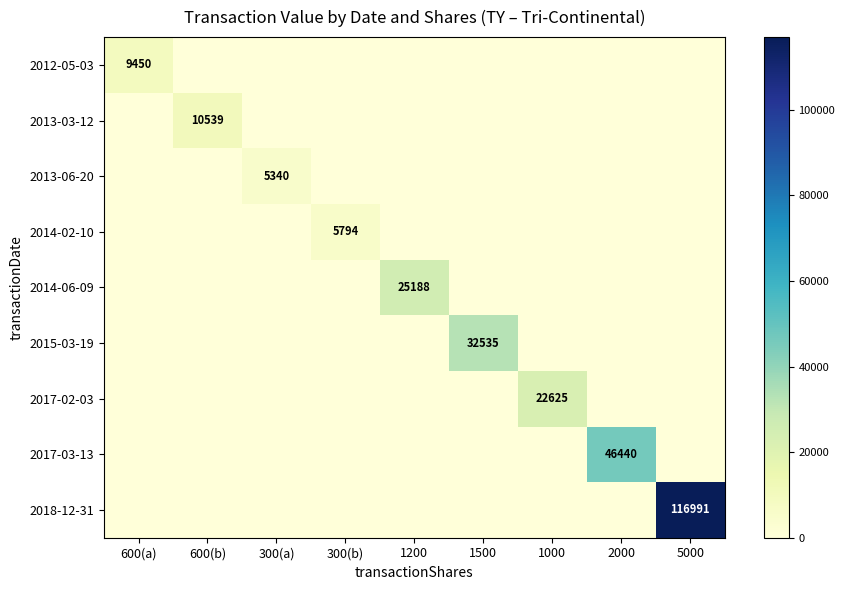

At which category is the sum across all series the highest?

5000